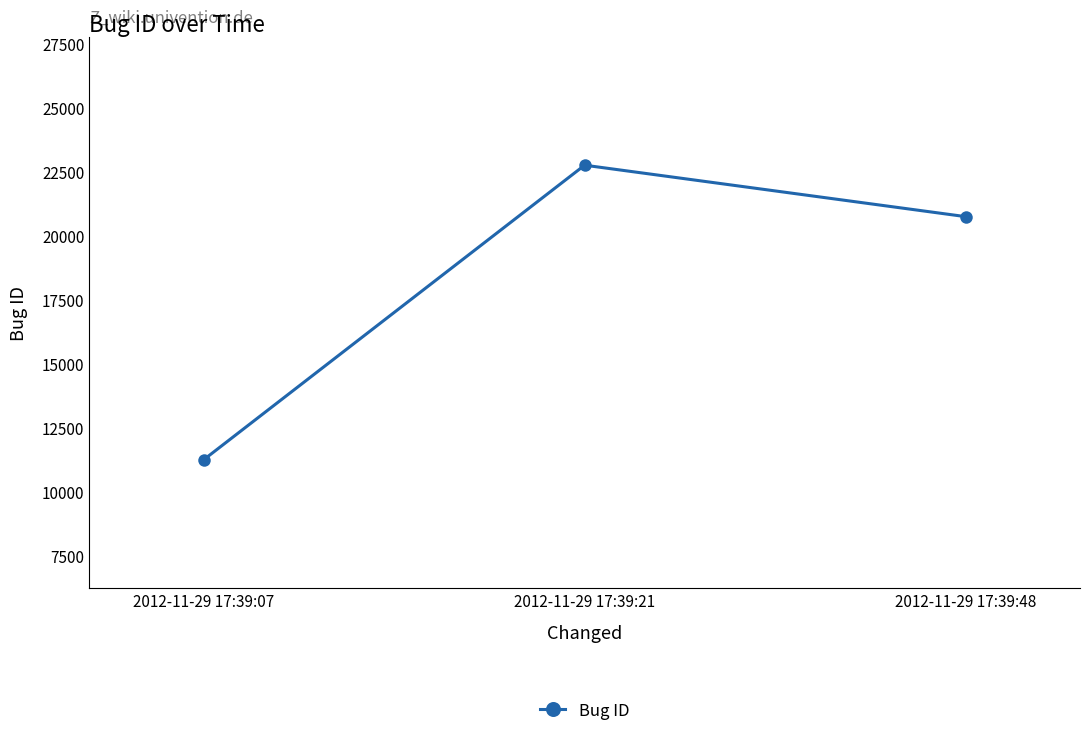

Reading left to right, list all the values displayed in this chart.

2012-11-29 17:39:07=11251	2012-11-29 17:39:21=22745	2012-11-29 17:39:48=20738